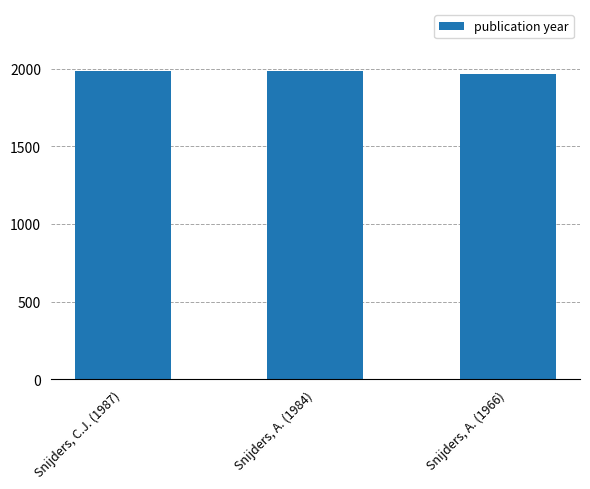

What is the label of the 3rd bar from the left?

Snijders, A. (1966)